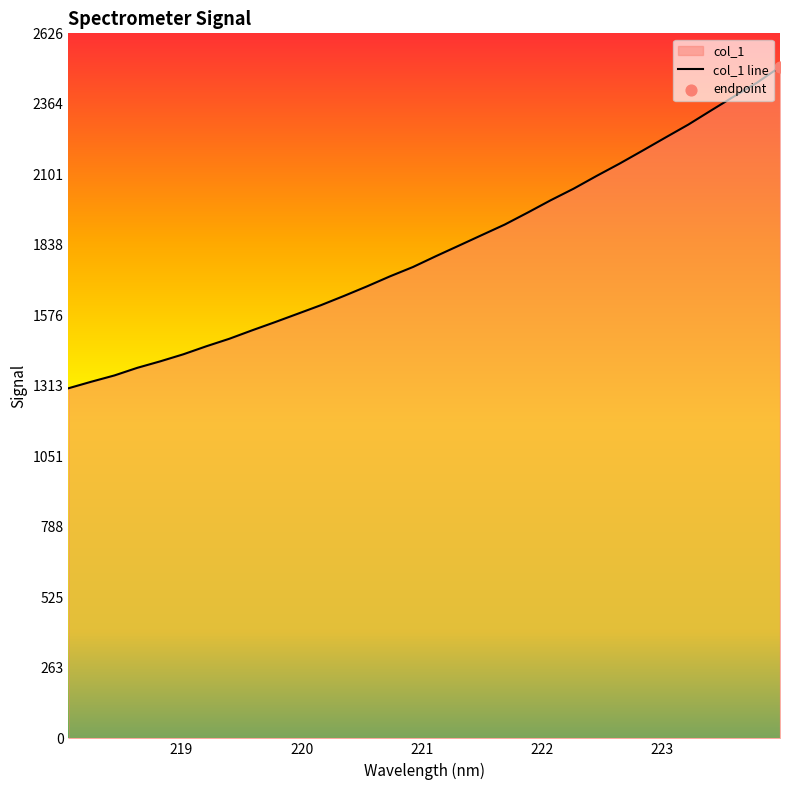

What is the maximum value shown in the chart?

2501.3